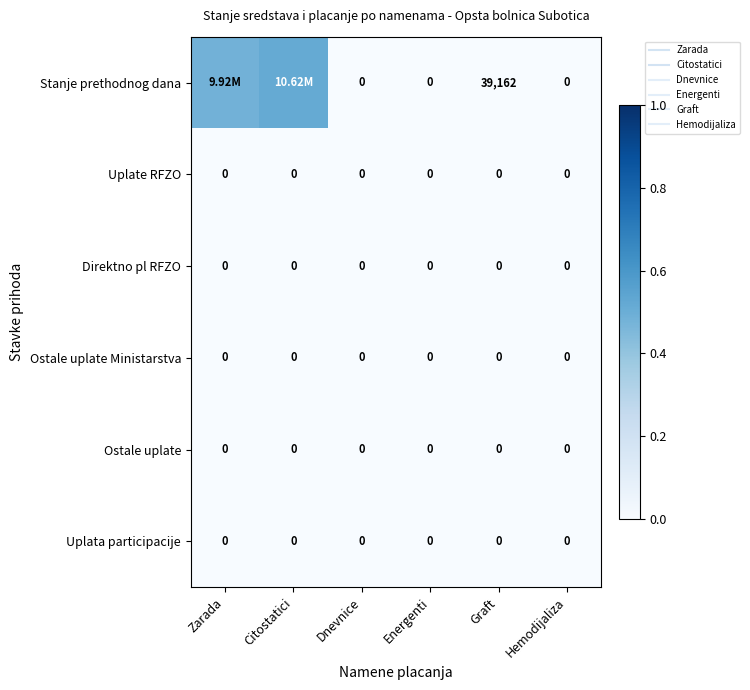

Which series has the widest spread of values?

Stanje prethodnog dana